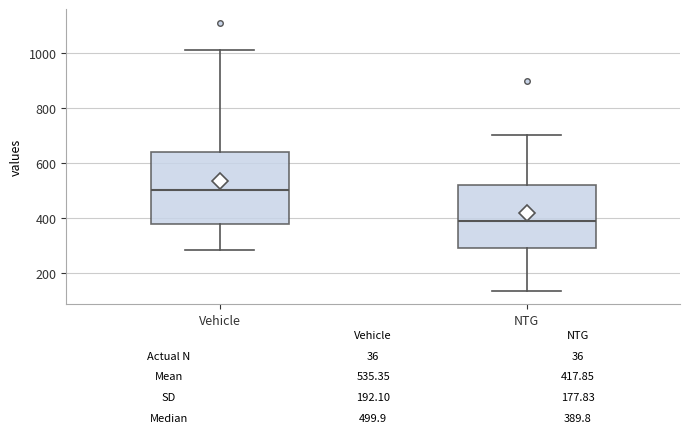

Comparing the boxes themselves (not the whiskers), which one is the tallest?

Vehicle